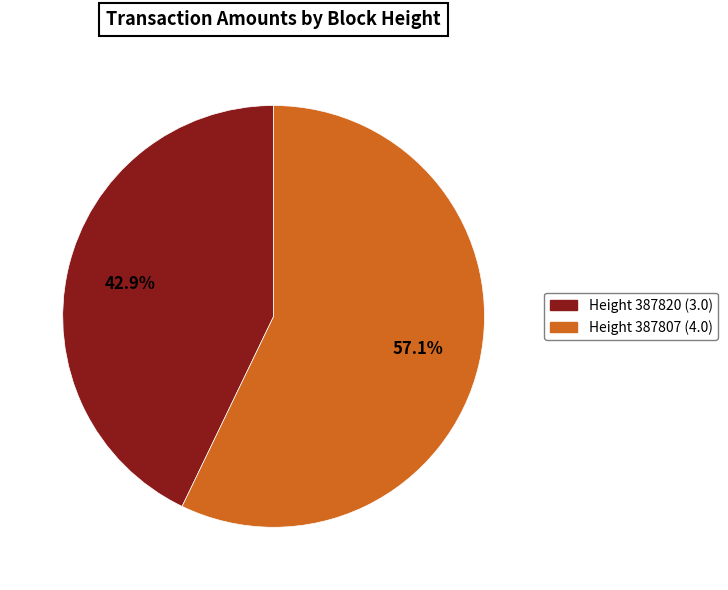

To the nearest percent, what is the average slice percentage?

50%